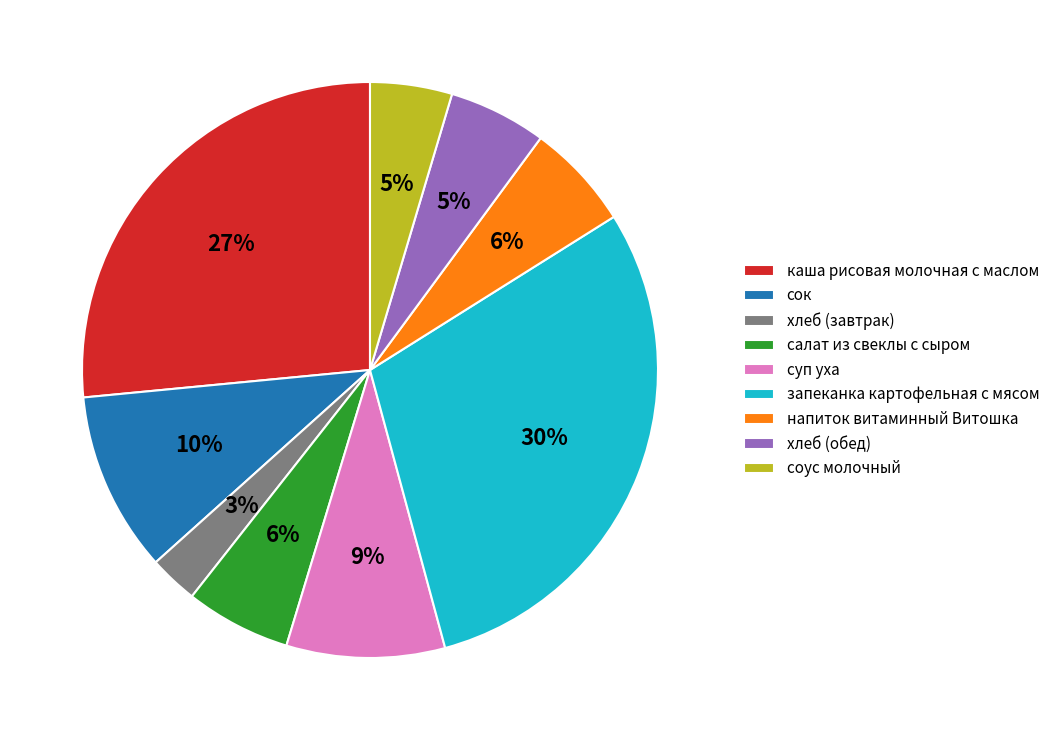

How many slices are in this pie chart?

9